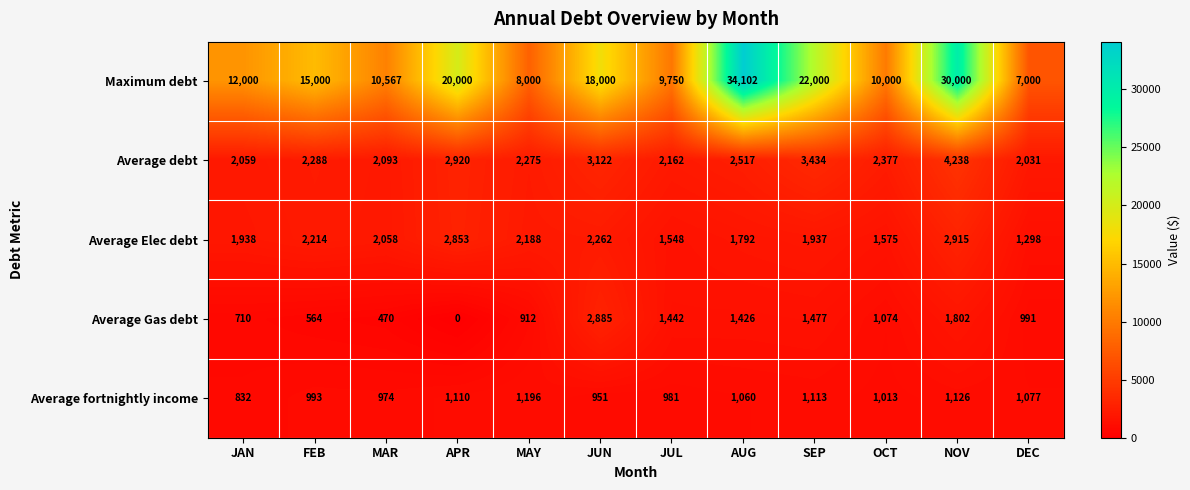

Rank the series at OCT from highest to lowest value.

Maximum debt, Average debt, Average Elec debt, Average Gas debt, Average fortnightly income